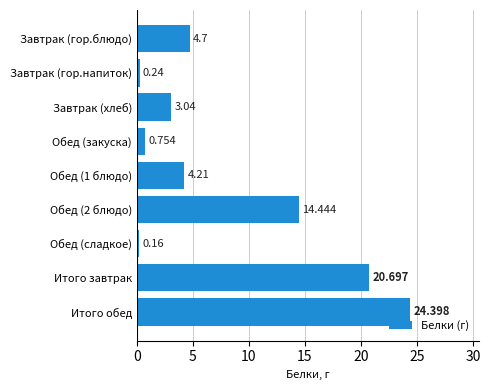

Which label corresponds to the smallest value in the chart?

Обед (сладкое)